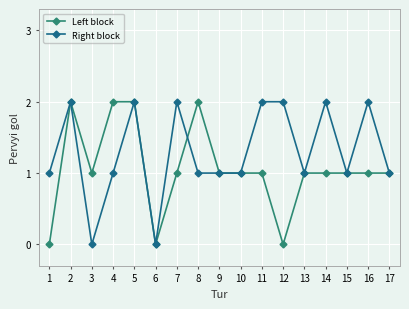

True or false: Right block has a value of 1 at 16.

False